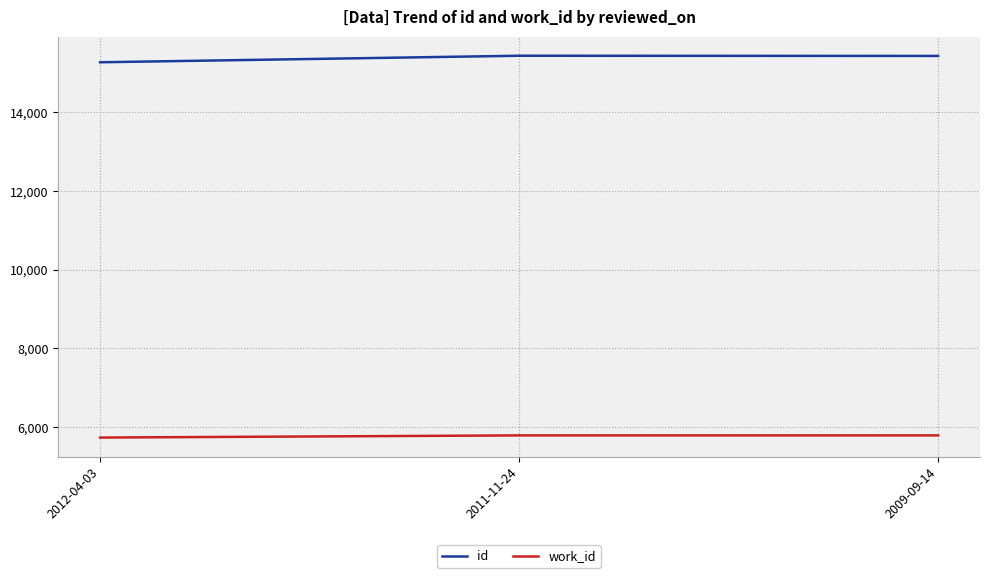

At which label does id first exceed 15436?

2011-11-24